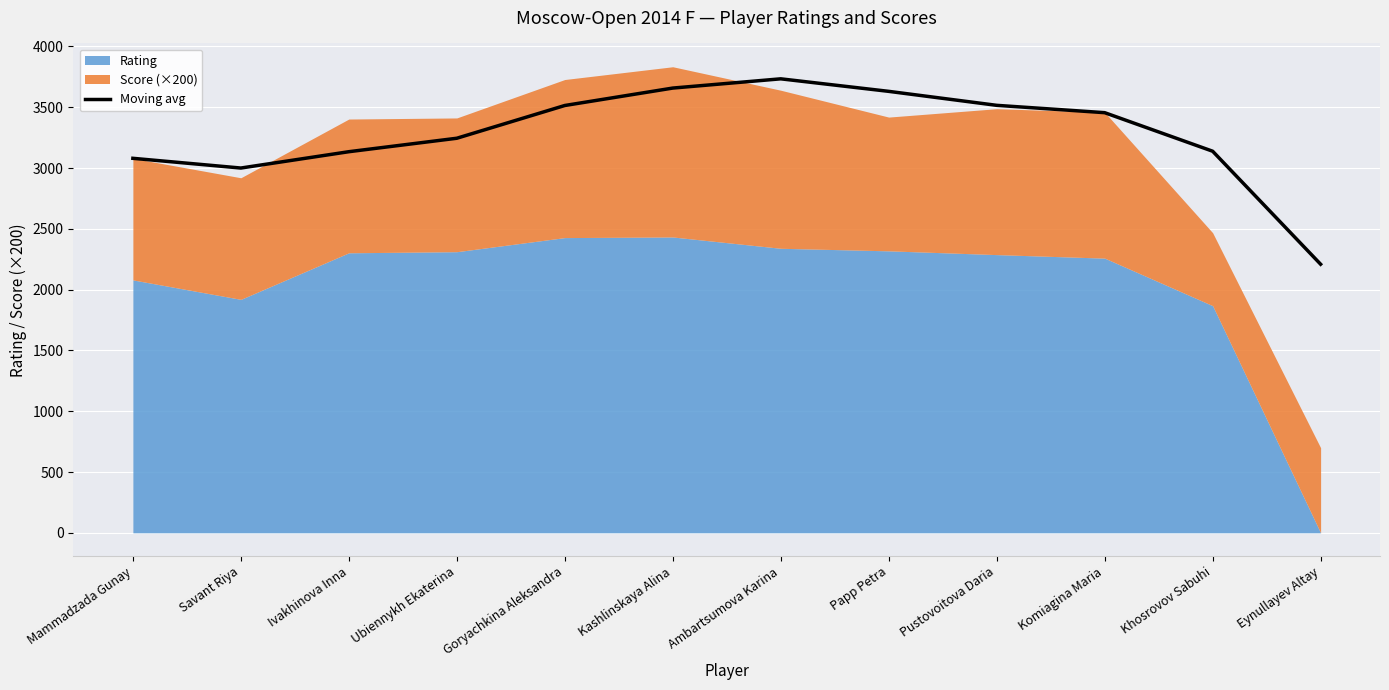

Is it true that the value at Pustovoitova Daria is 1823.3?

False